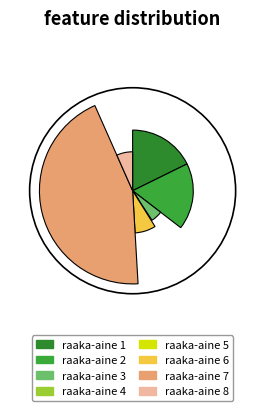

Count the number of slices in the pie.

8